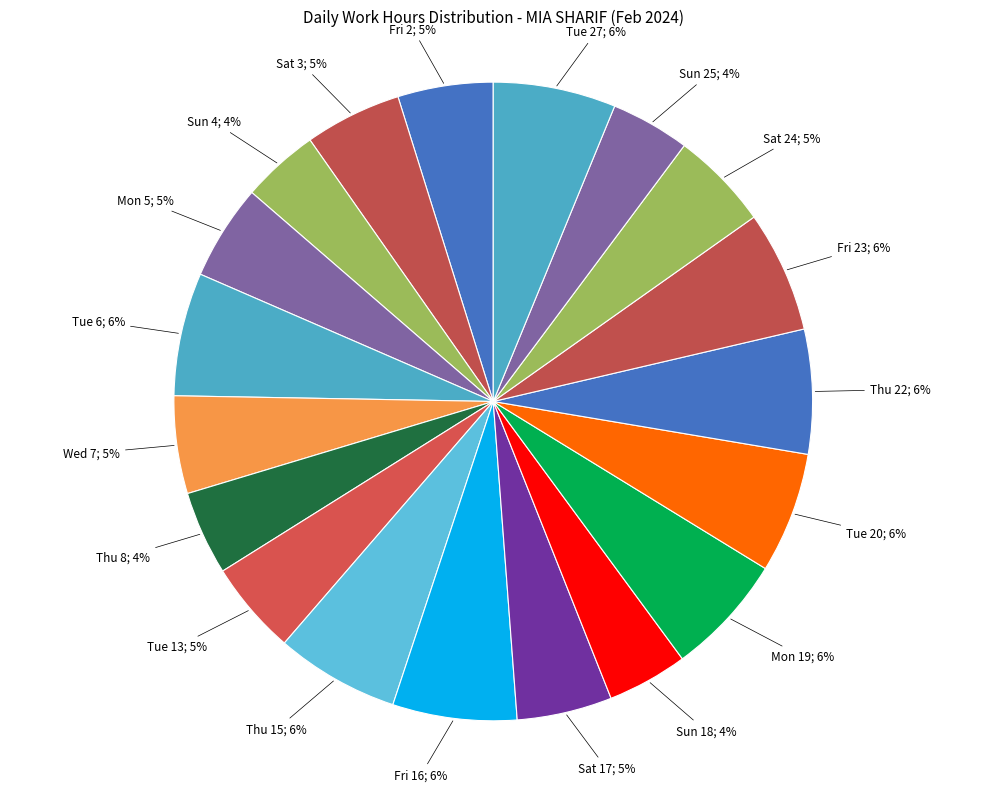

Is there a majority slice in this chart?

No